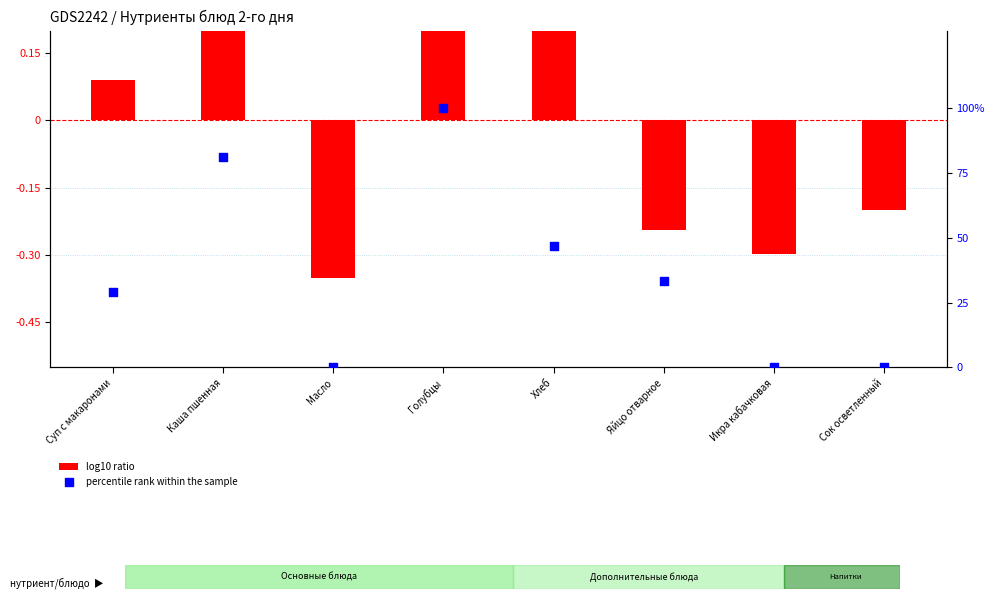

Is the value of log10 ratio at Сок осветленный greater than the value of percentile rank within the sample at Хлеб?

No